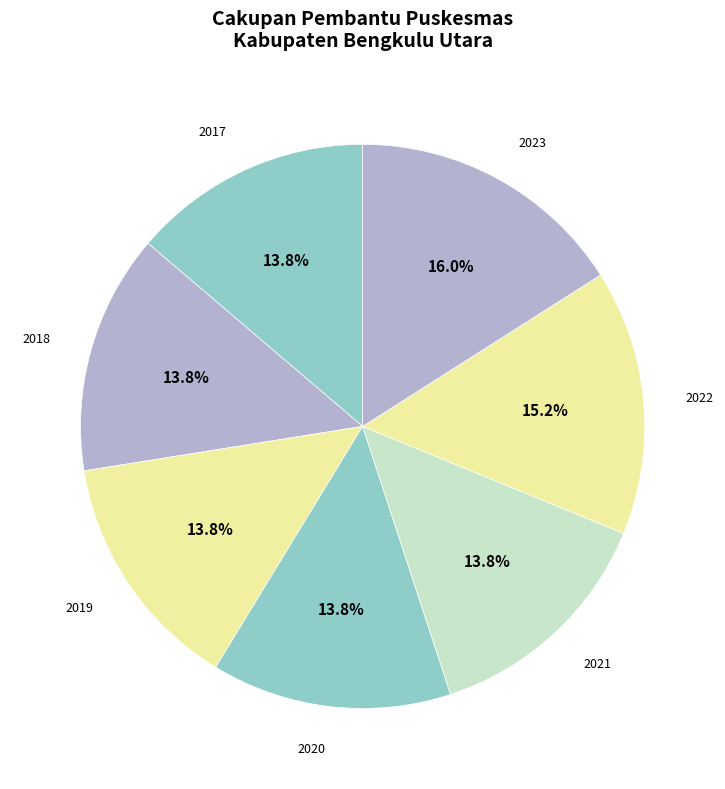

Count the number of slices in the pie.

7